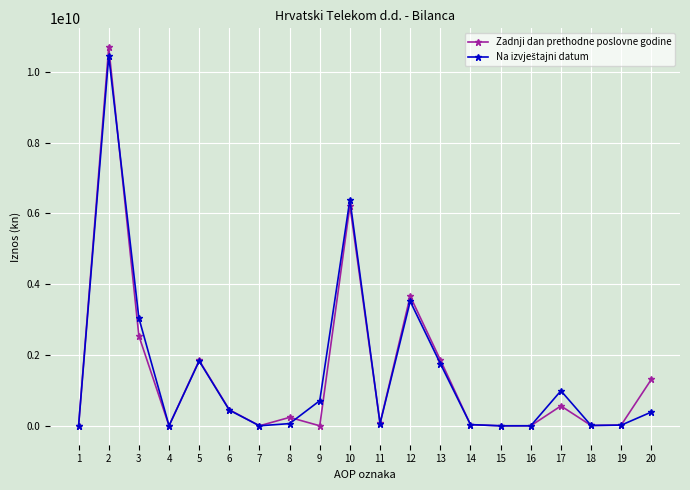

What is the highest value of the Zadnji dan prethodne poslovne godine series?

10694322521